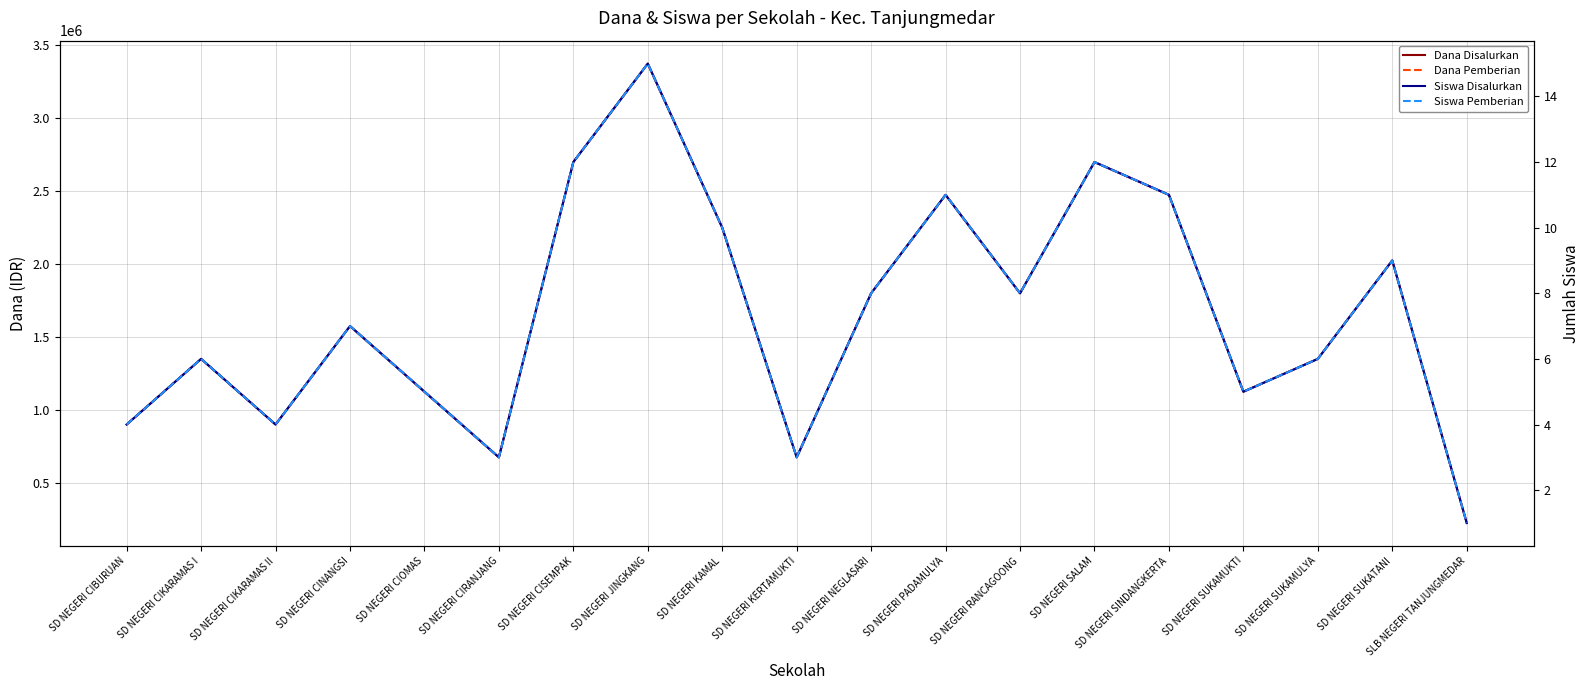

Between SD NEGERI RANCAGOONG and SD NEGERI SALAM, which series saw the biggest shift?

Dana Disalurkan